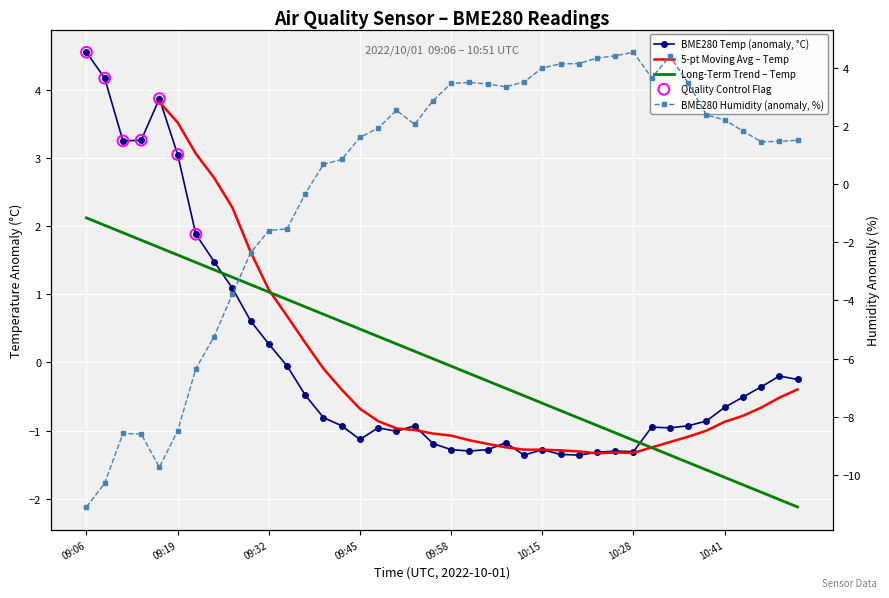

At which category is the sum across all series the highest?

10:34